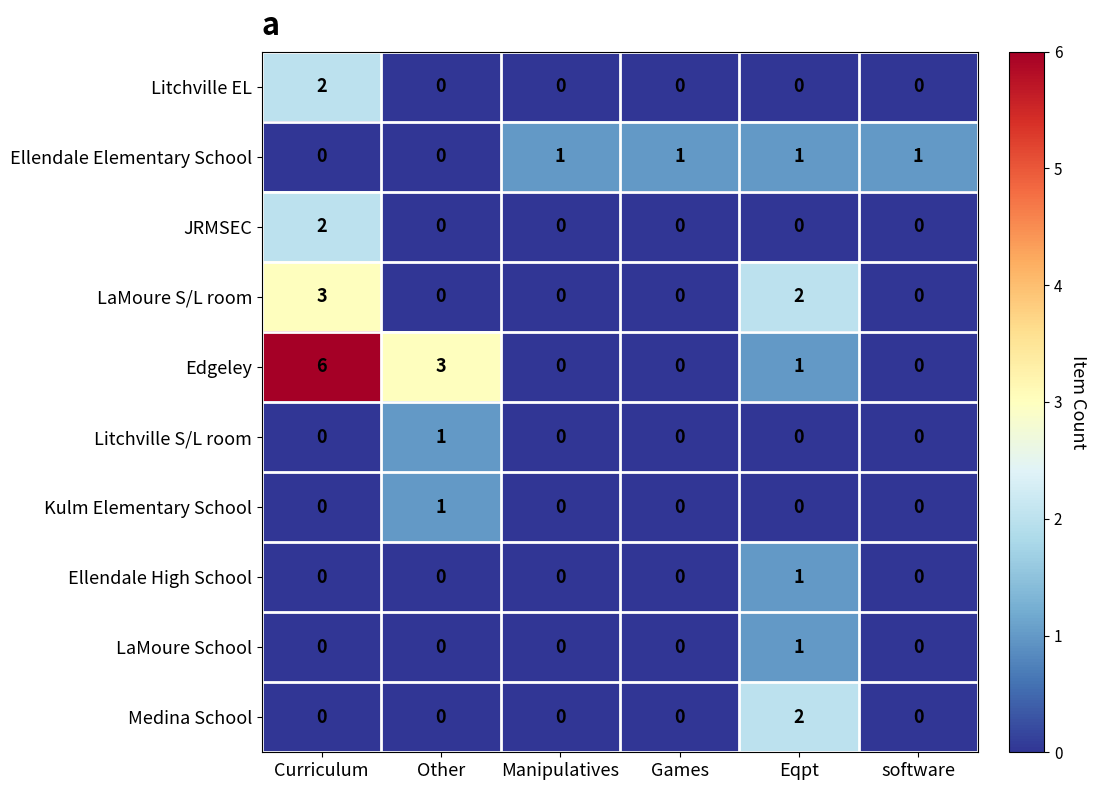

What is the maximum value shown in the chart?

6